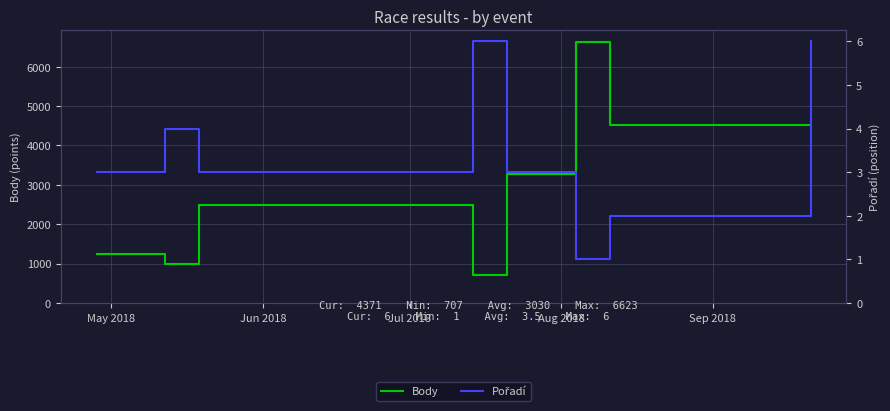

What is the maximum value for Body?

6623